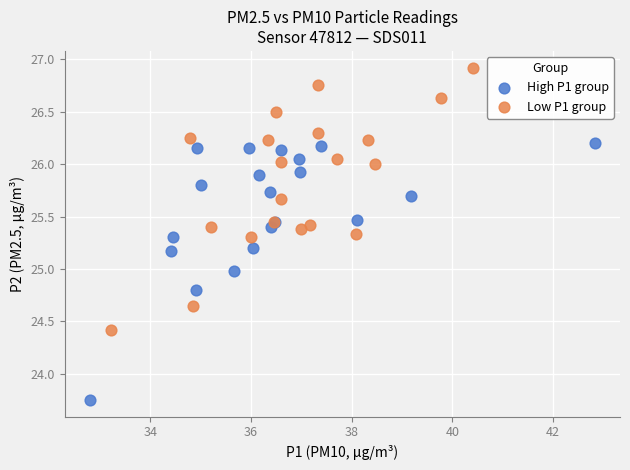

Which series contains the lowest Y value?

High P1 group